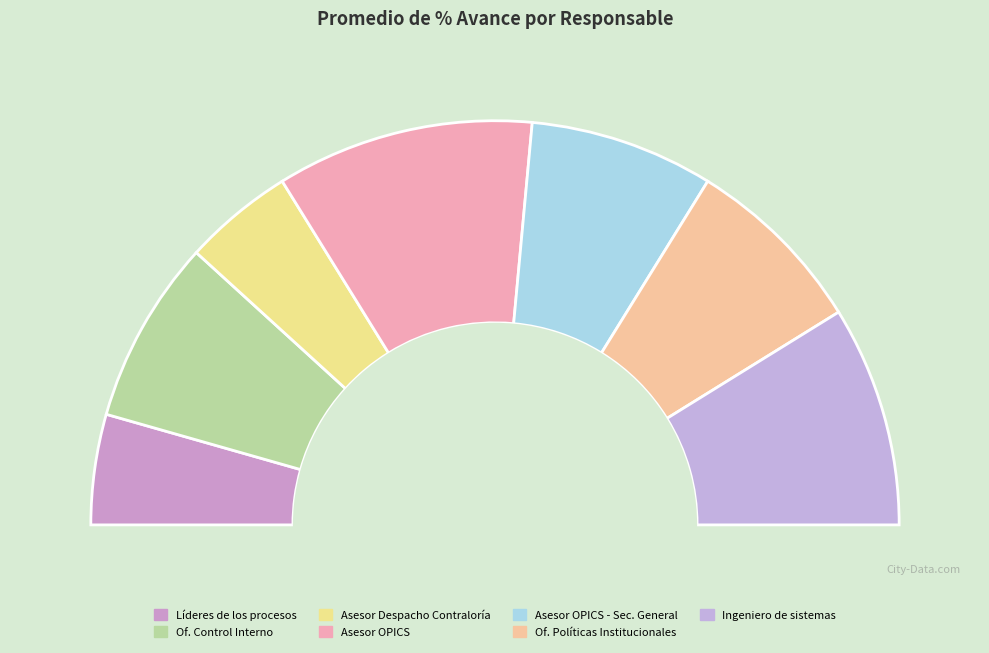

What percentage is the Ingeniero de sistemas slice, to the nearest percent?

18%